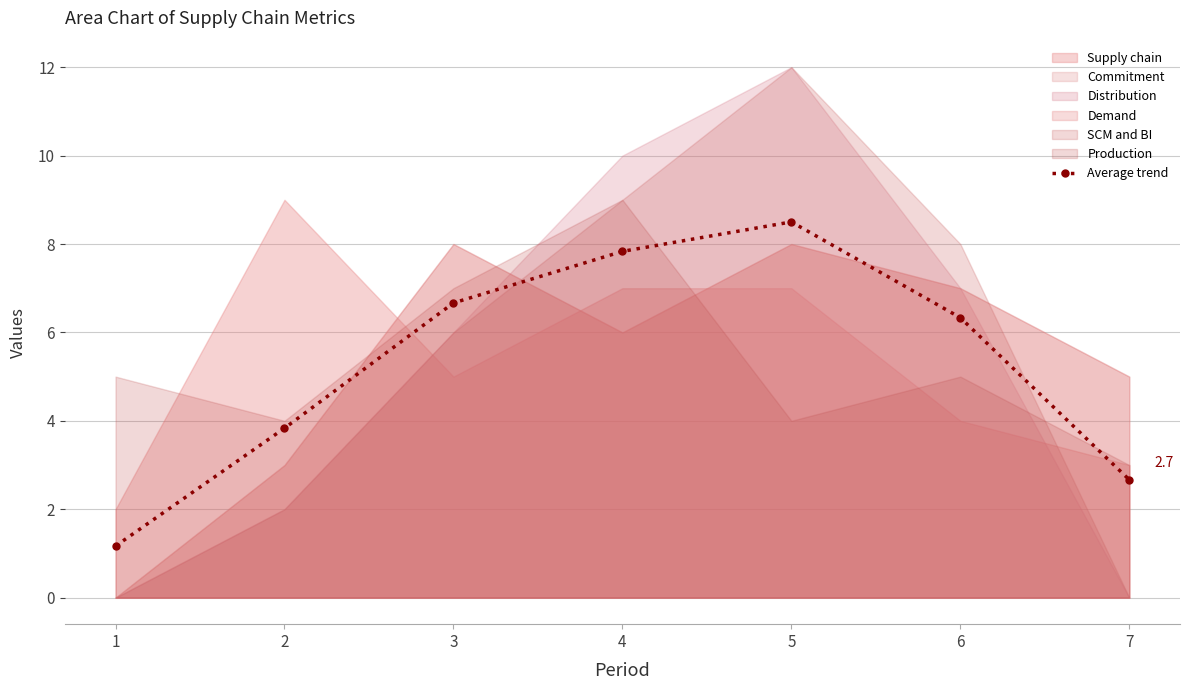

What is the average value?

5.3